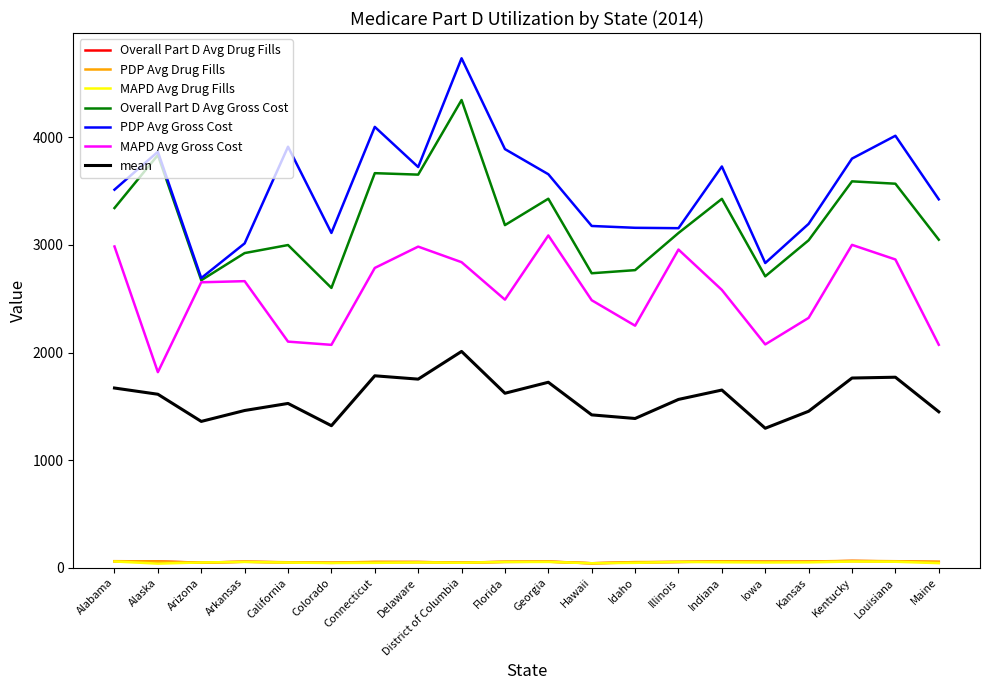

True or false: Overall Part D Avg Drug Fills and MAPD Avg Gross Cost intersect in this chart.

False